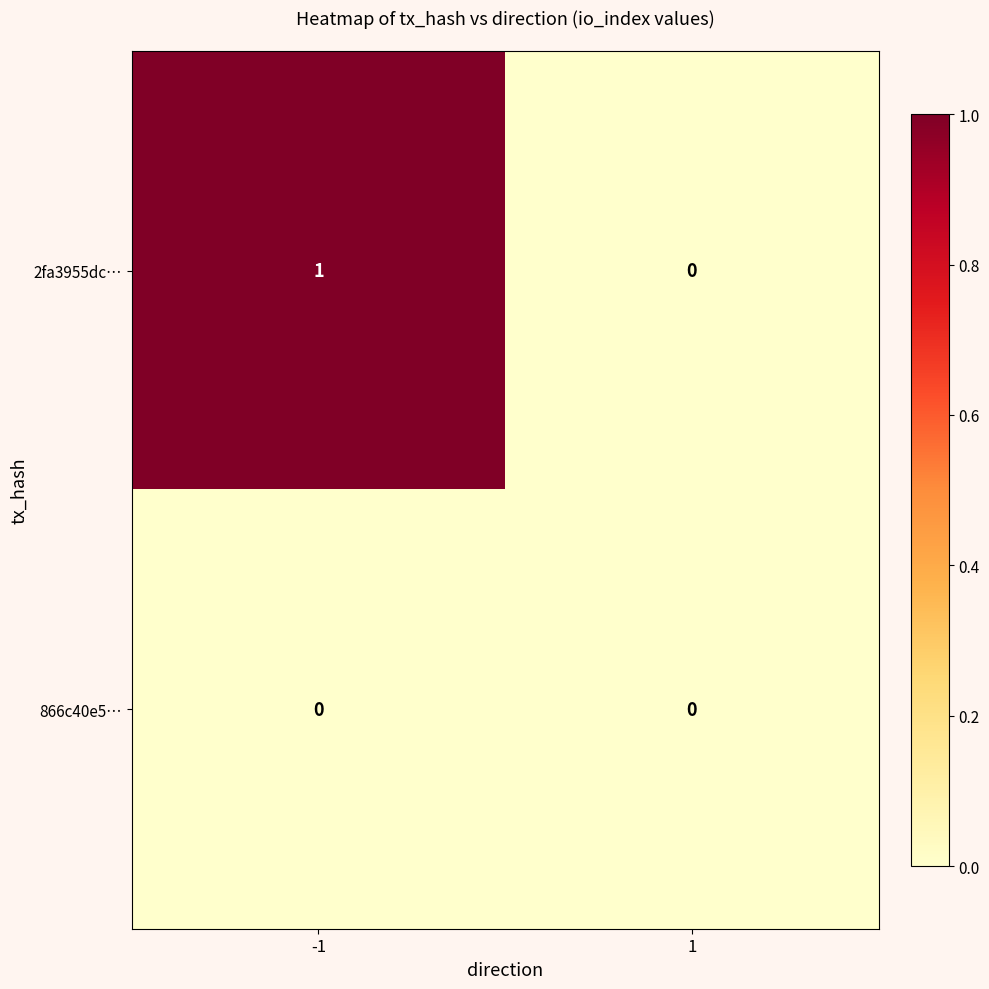

Which series has the largest total across all categories?

2fa3955dc…